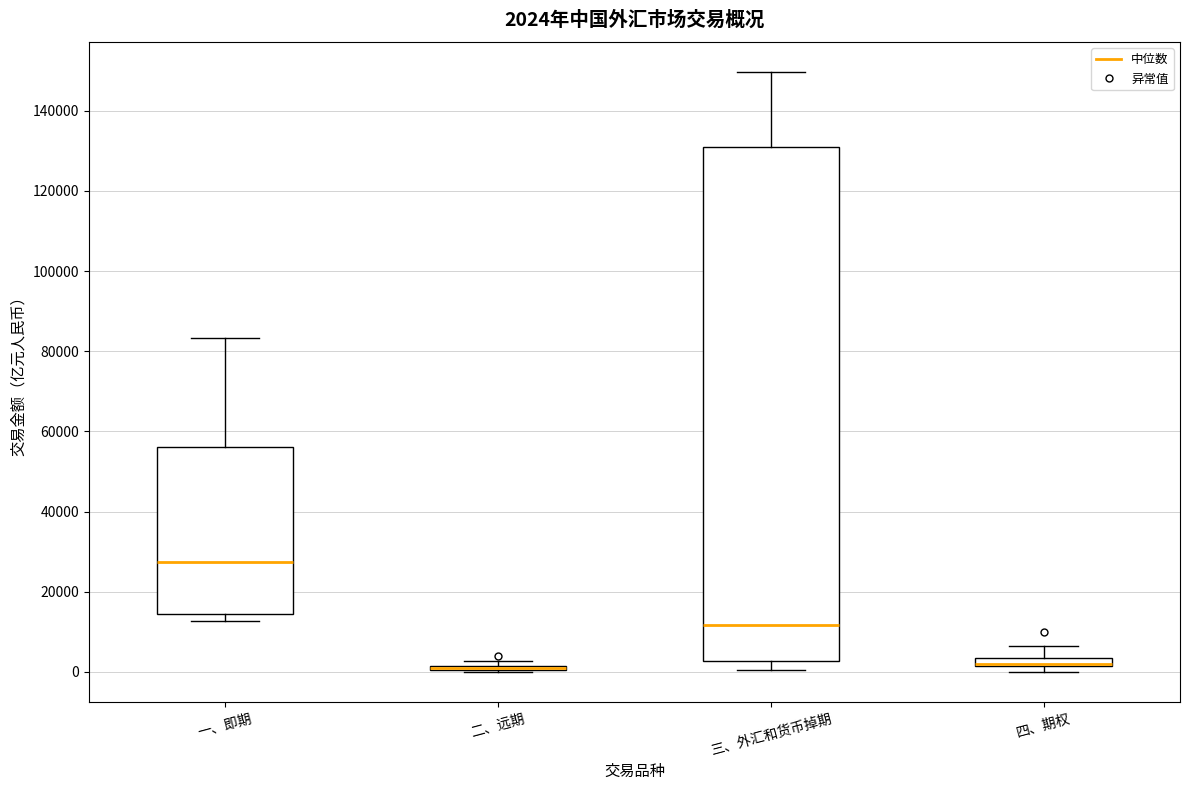

Which box is the tallest, from its lower edge to its upper edge?

三、外汇和货币掉期